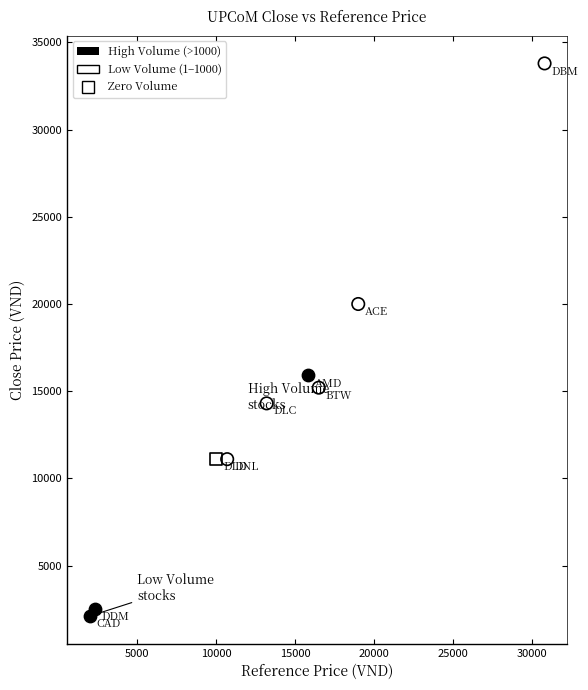

What are all the series names shown in the legend?

High Volume (>1000), Low Volume (1–1000), Zero Volume